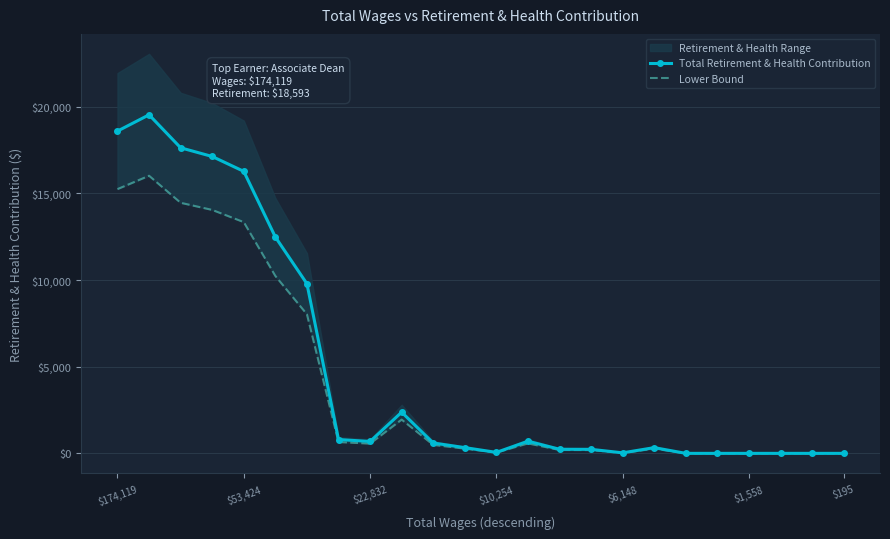

True or false: Total Retirement & Health Contribution has more than 2 points higher than both neighbors.

True